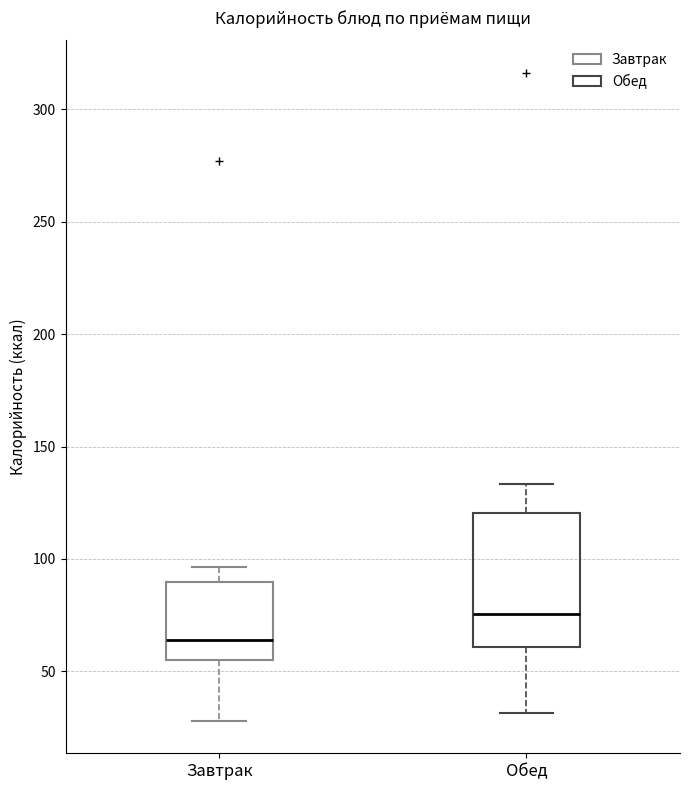

Comparing the boxes themselves (not the whiskers), which one is the tallest?

Обед